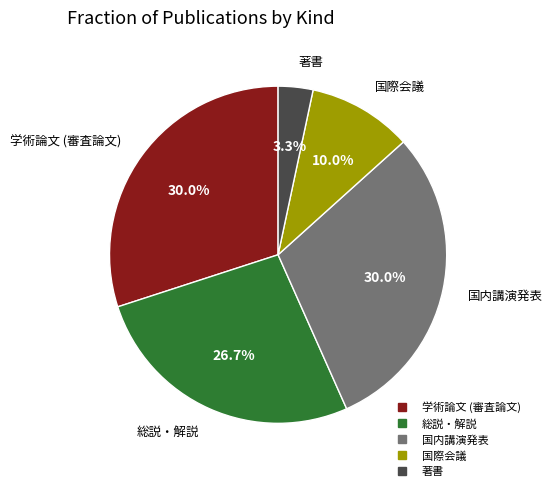

What is the ratio of the value at 国内講演発表 to the value at 国際会議?

3.0